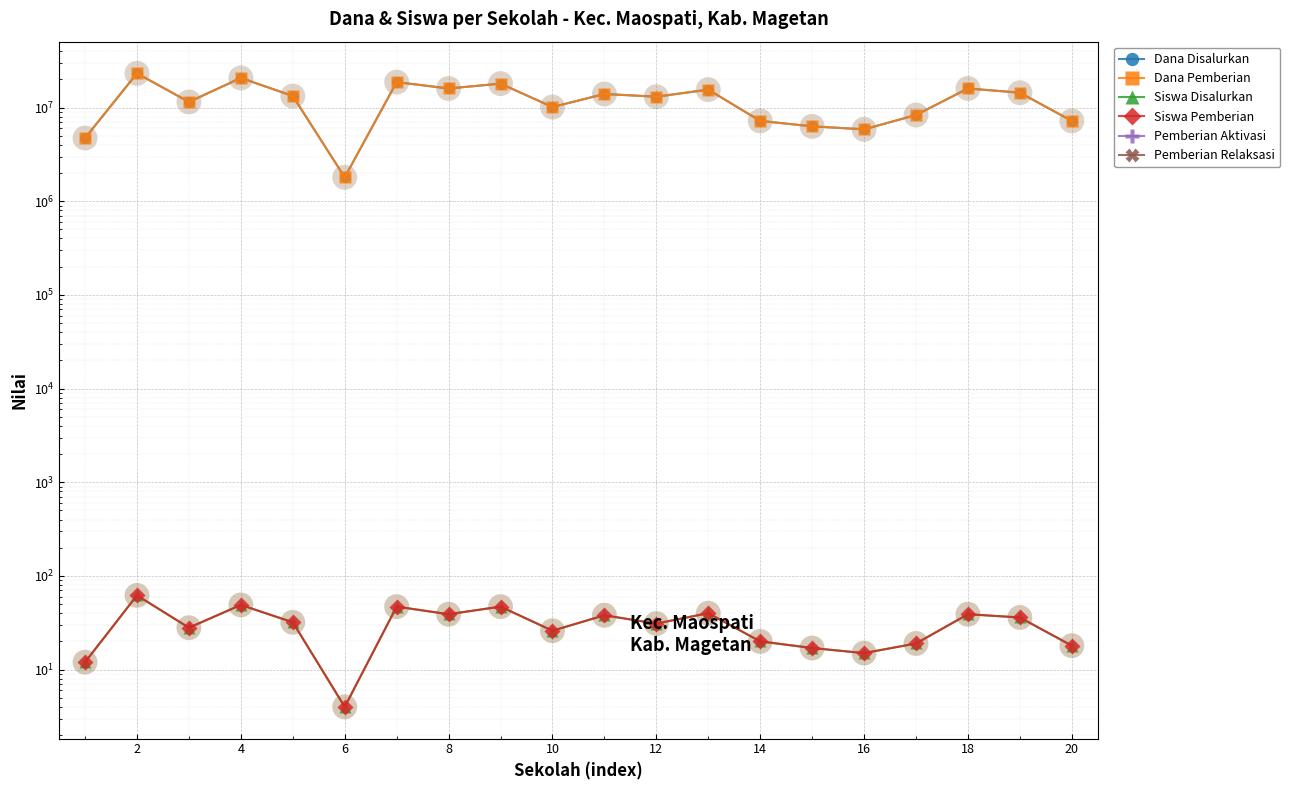

Which series has the largest total across all categories?

Dana Disalurkan